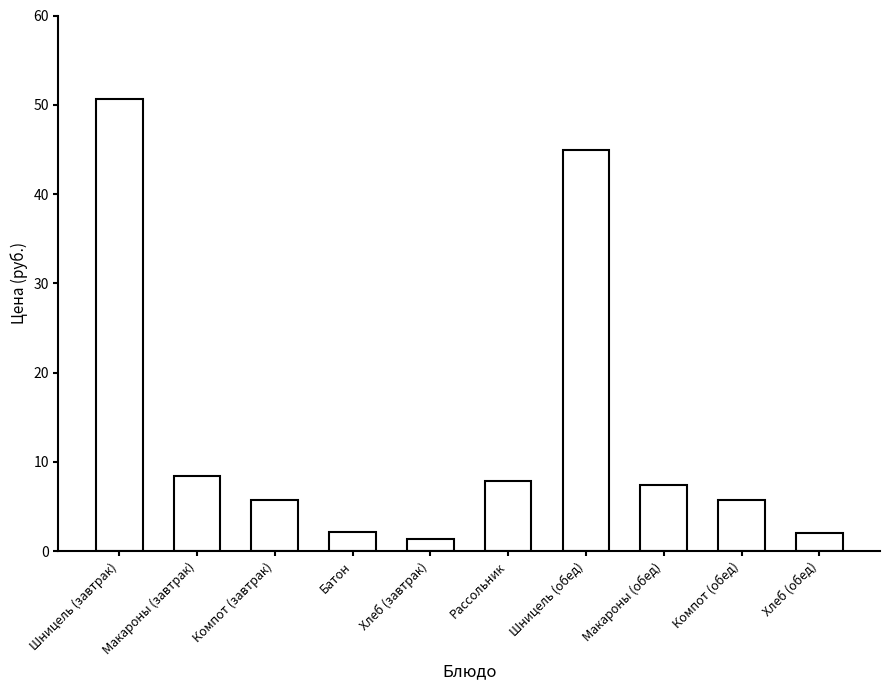

What is the approximate value at Хлеб (завтрак)?

1.3